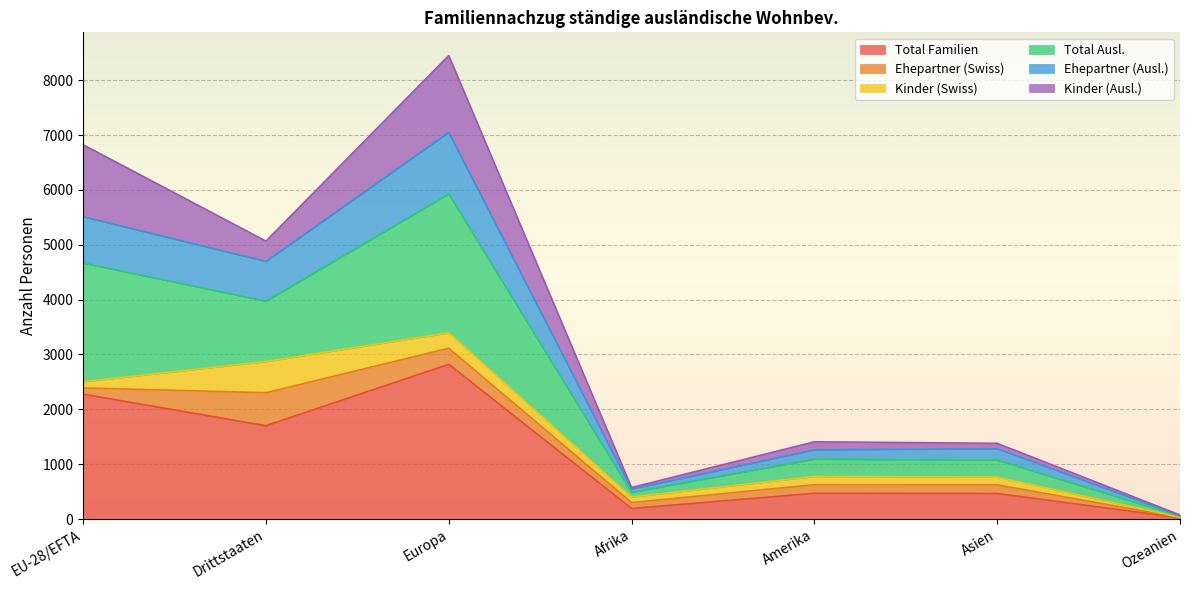

True or false: Total Familien has a value of 194 at Afrika.

True